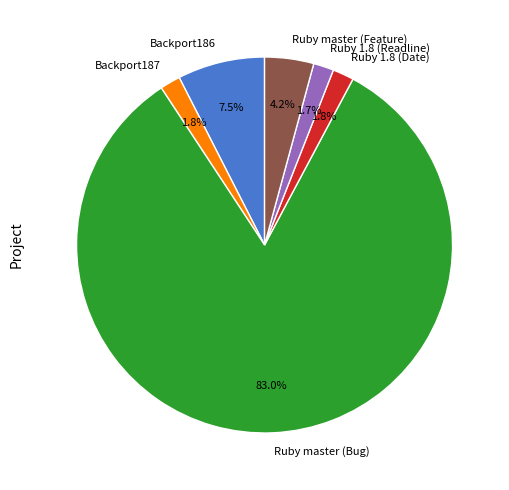

To the nearest percent, what is the average slice percentage?

17%